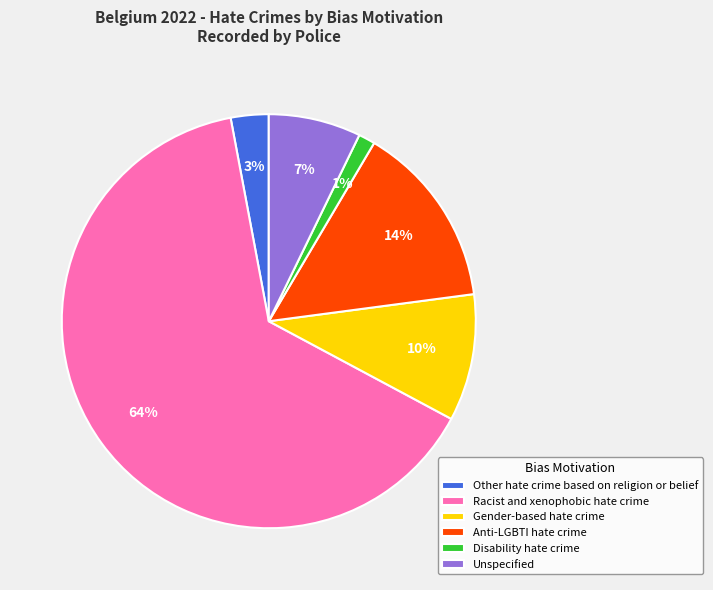

Do Gender-based hate crime and Anti-LGBTI hate crime together represent more than half of the pie?

No